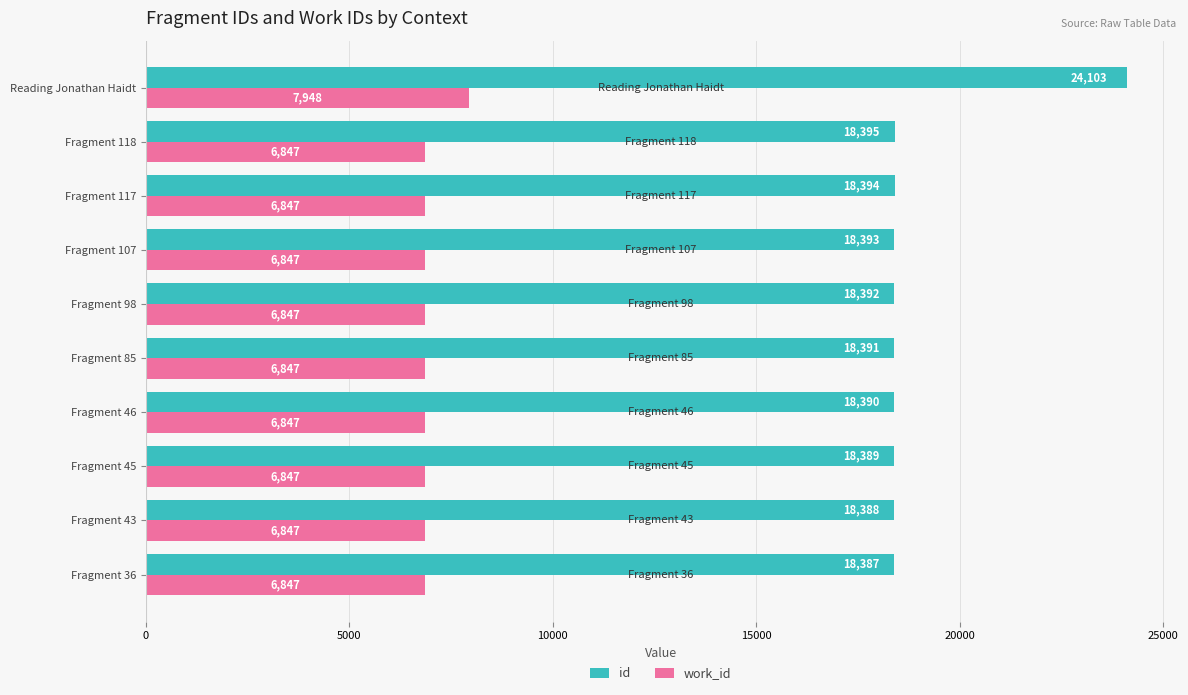

What is the sum of all work_id values?

69571